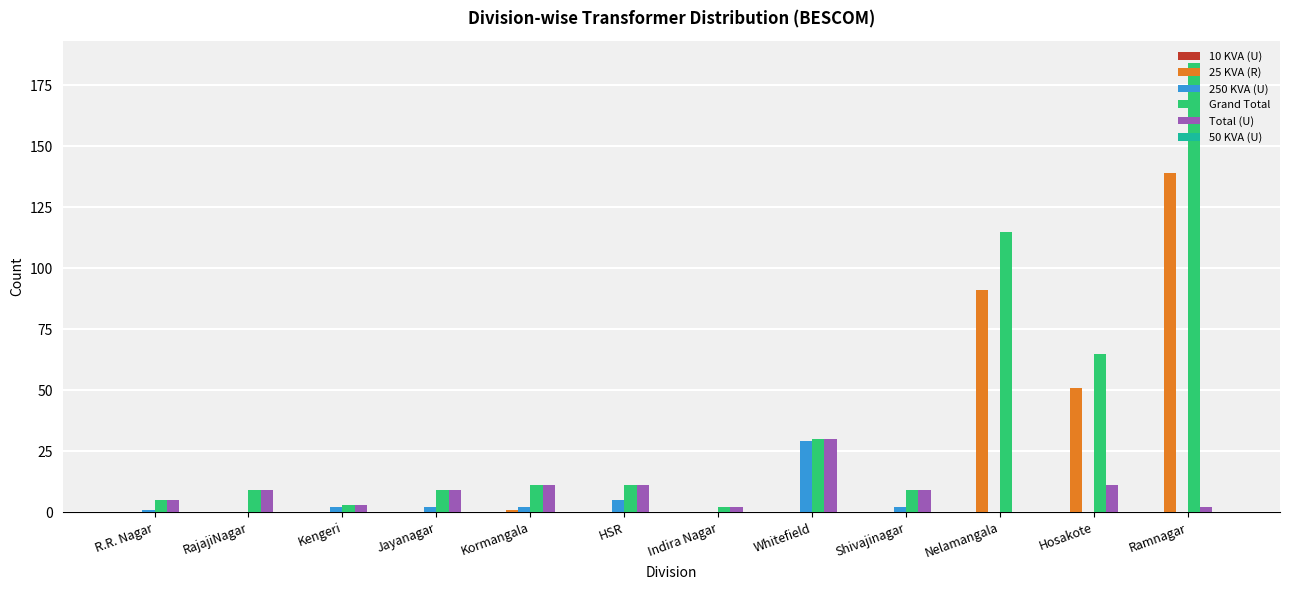

Which series has the largest total across all categories?

Grand Total